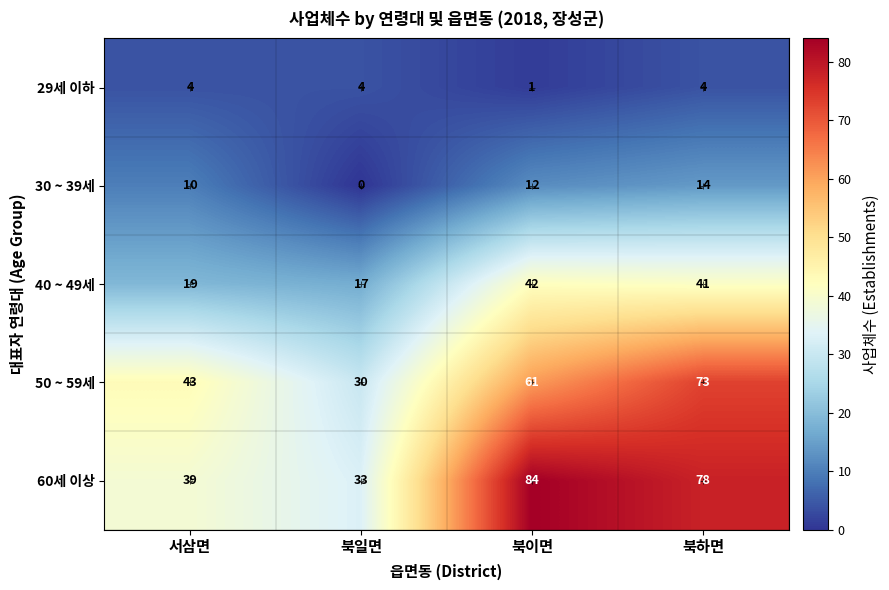

Which label corresponds to the smallest value in the chart?

북일면